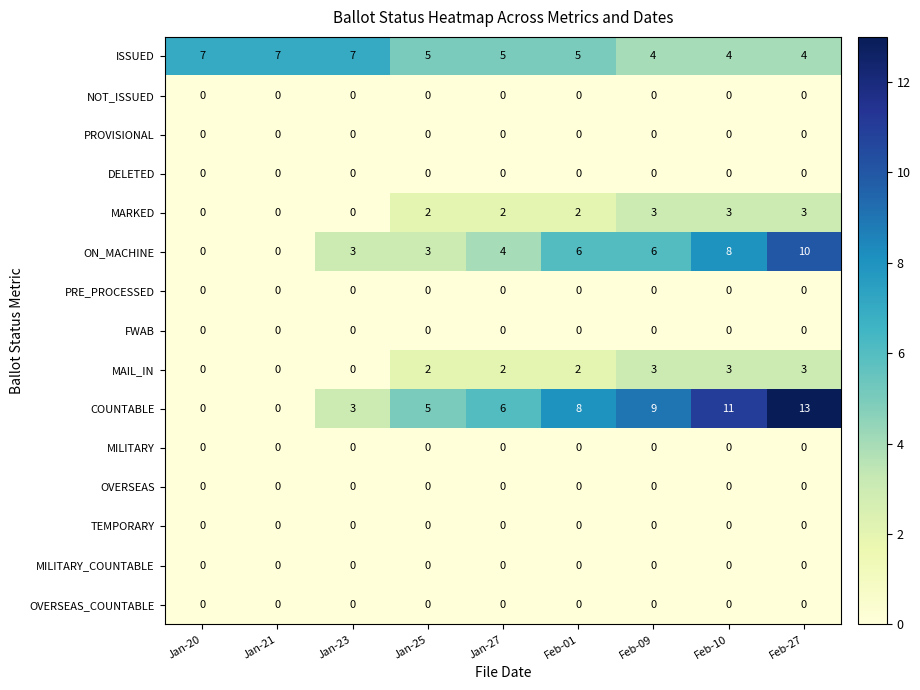

Which series has the largest total across all categories?

COUNTABLE